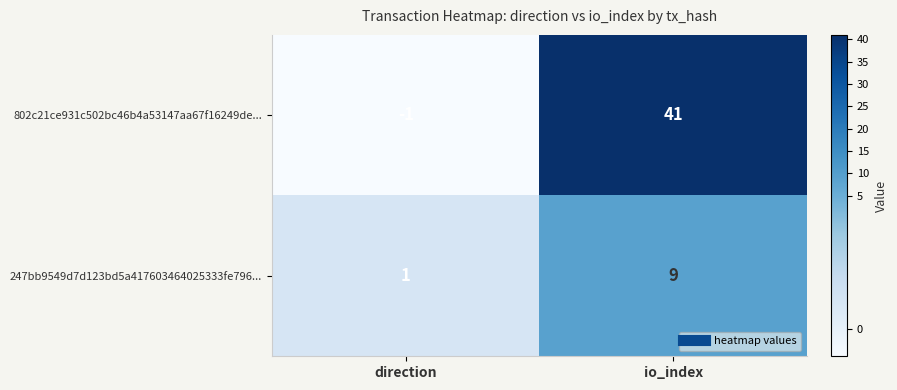

How many data points in 247bb9549d7d123bd5a417603464025333fe796... are less than 9?

1